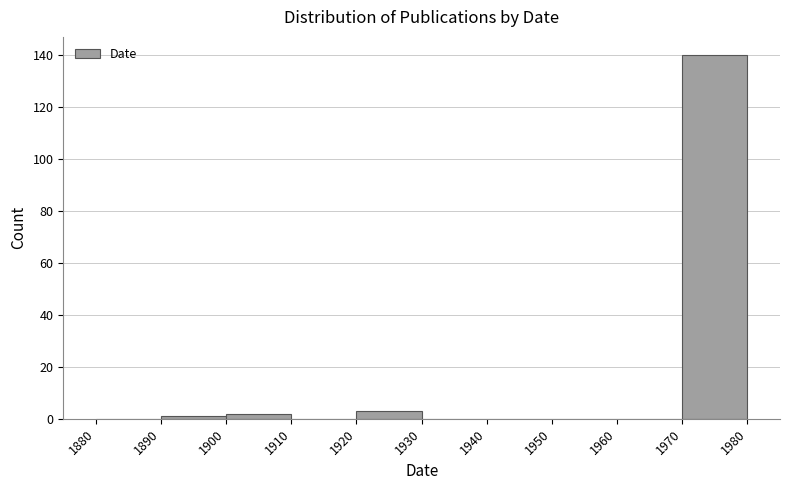

Reading left to right, transcribe this chart: for each bar, give the range it covers on the x-axis and its height. The values are not printed on the chart, so give them approximately, as read against the axis.

1880 to 1890: 0
1890 to 1900: under 2
1900 to 1910: 2
1910 to 1920: 0
1920 to 1930: 4
1930 to 1940: 0
1940 to 1950: 0
1950 to 1960: 0
1960 to 1970: 0
1970 to 1980: 140